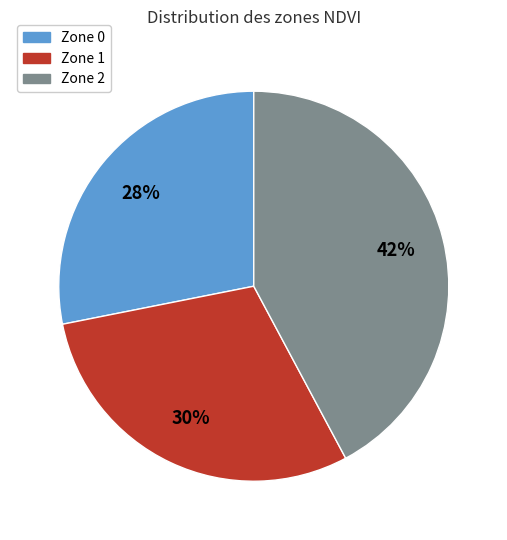

To the nearest percent, what is the difference between the Zone 1 and Zone 0 slice percentages?

2%